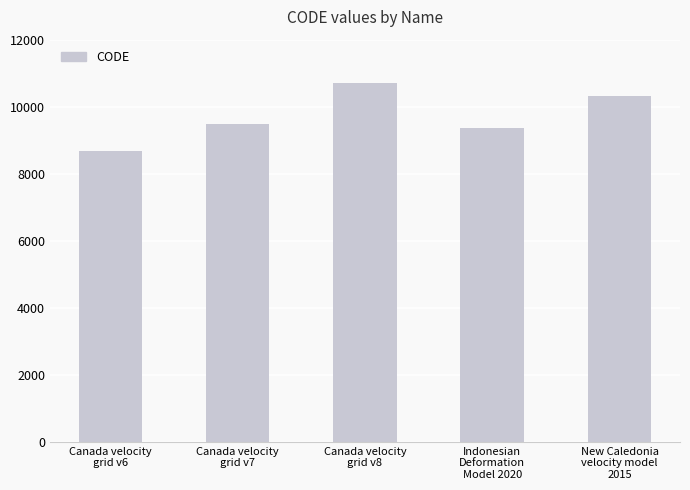

Reading right to left, transcribe all the data shown in this chart.

10323	9375	10707	9483	8676